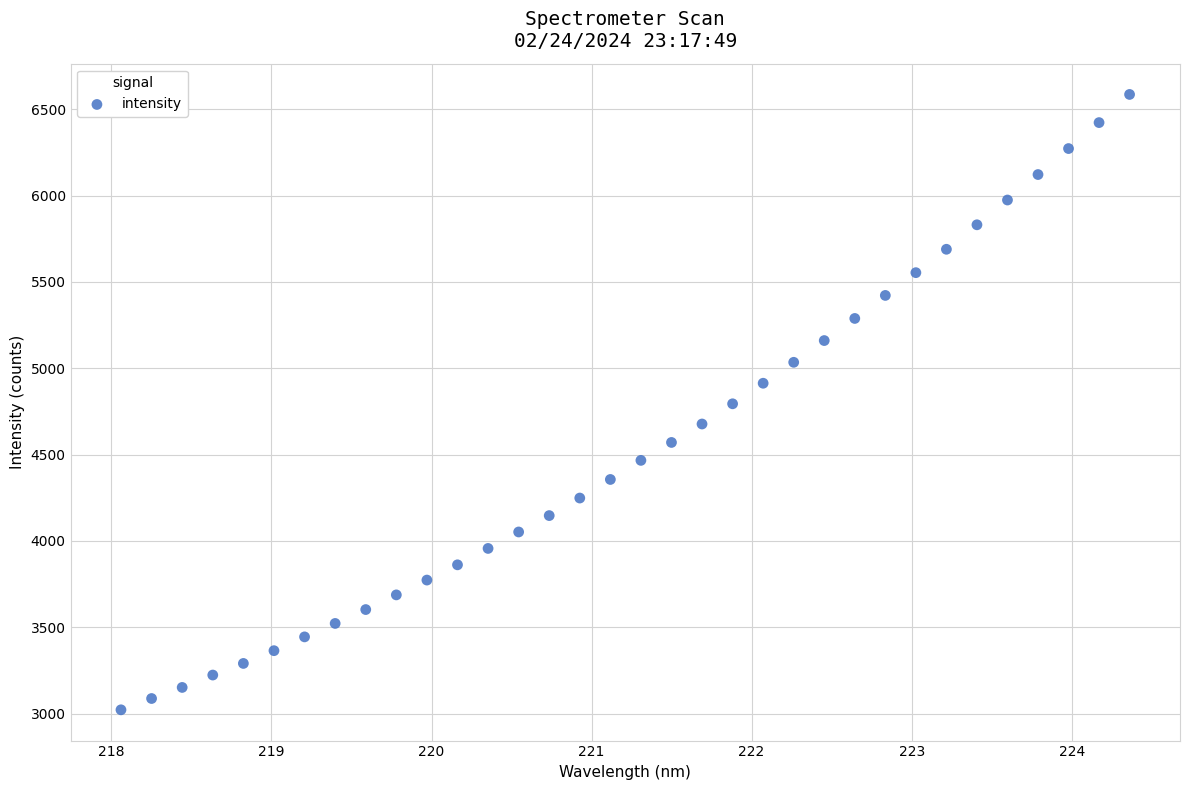

What is the range of Y values (max minus min)?

3564.1